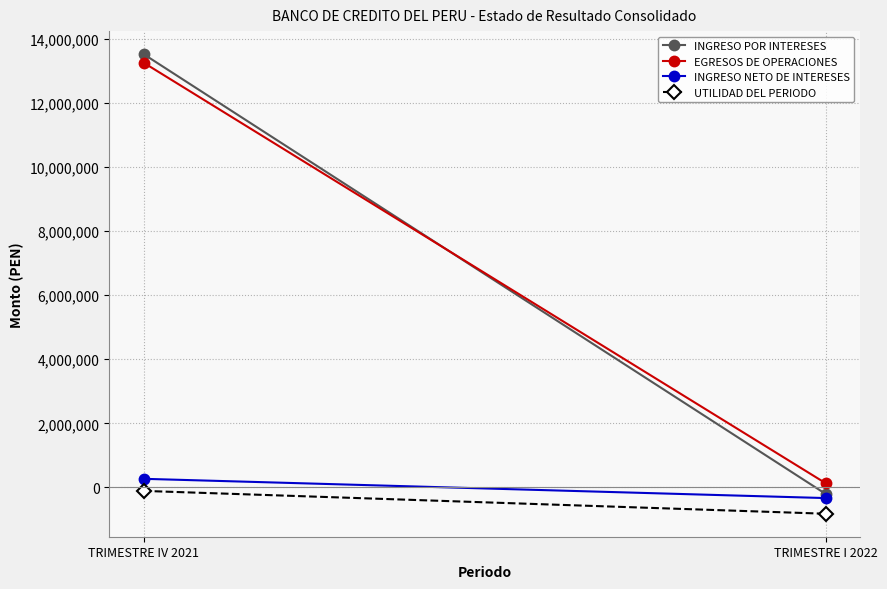

What is the approximate value of INGRESO POR INTERESES at TRIMESTRE IV 2021?

13530477.5